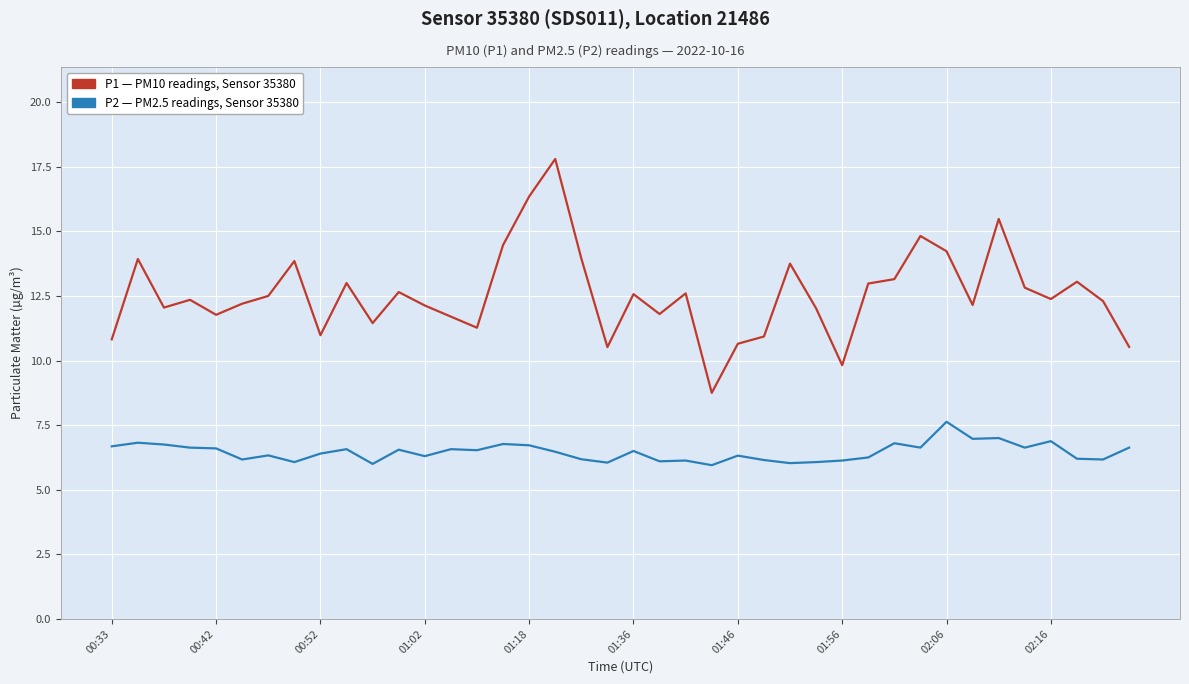

What is the maximum value shown in the chart?

17.8